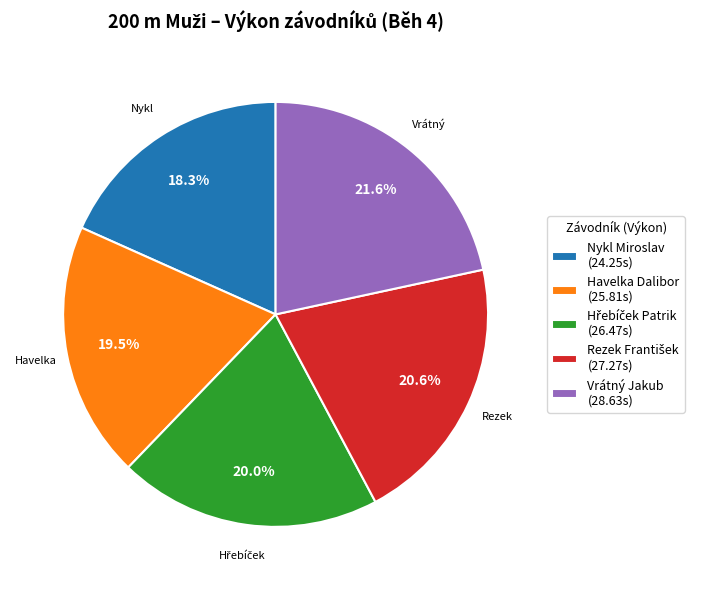

How many segments does this pie chart have?

5